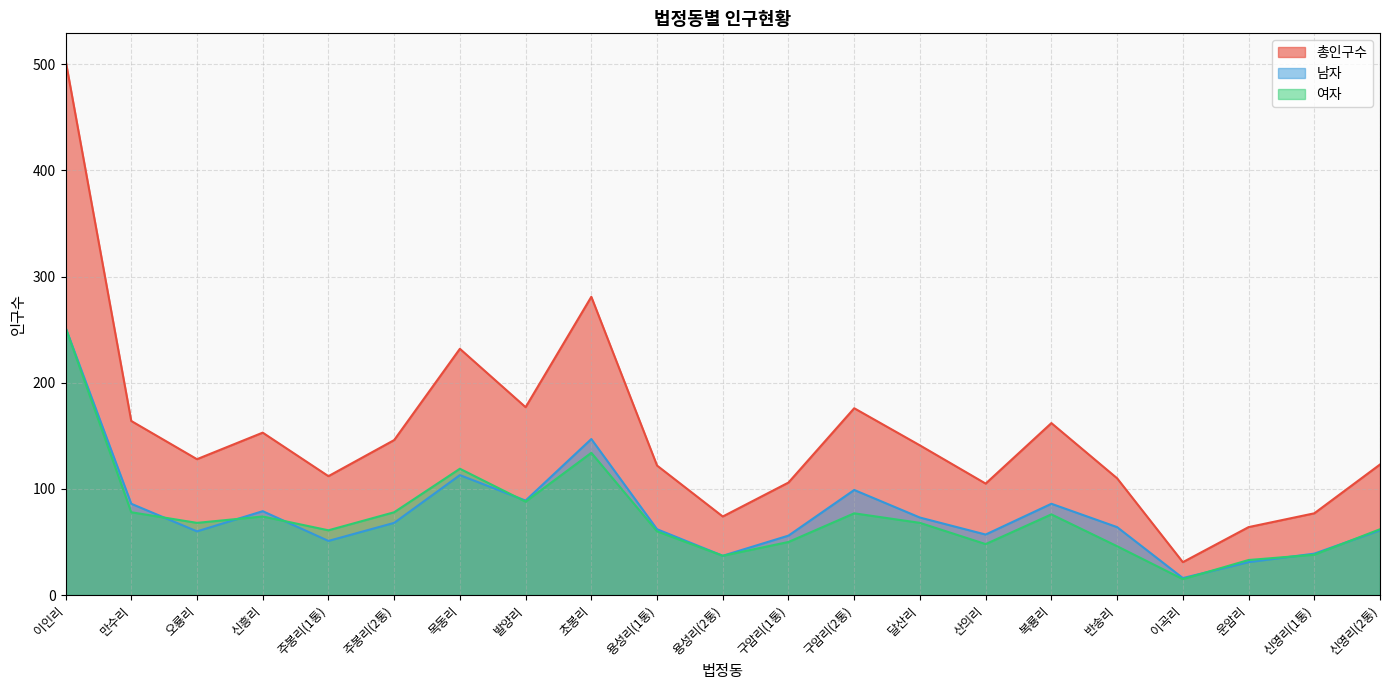

What is the label of the 21st point from the right?

이인리